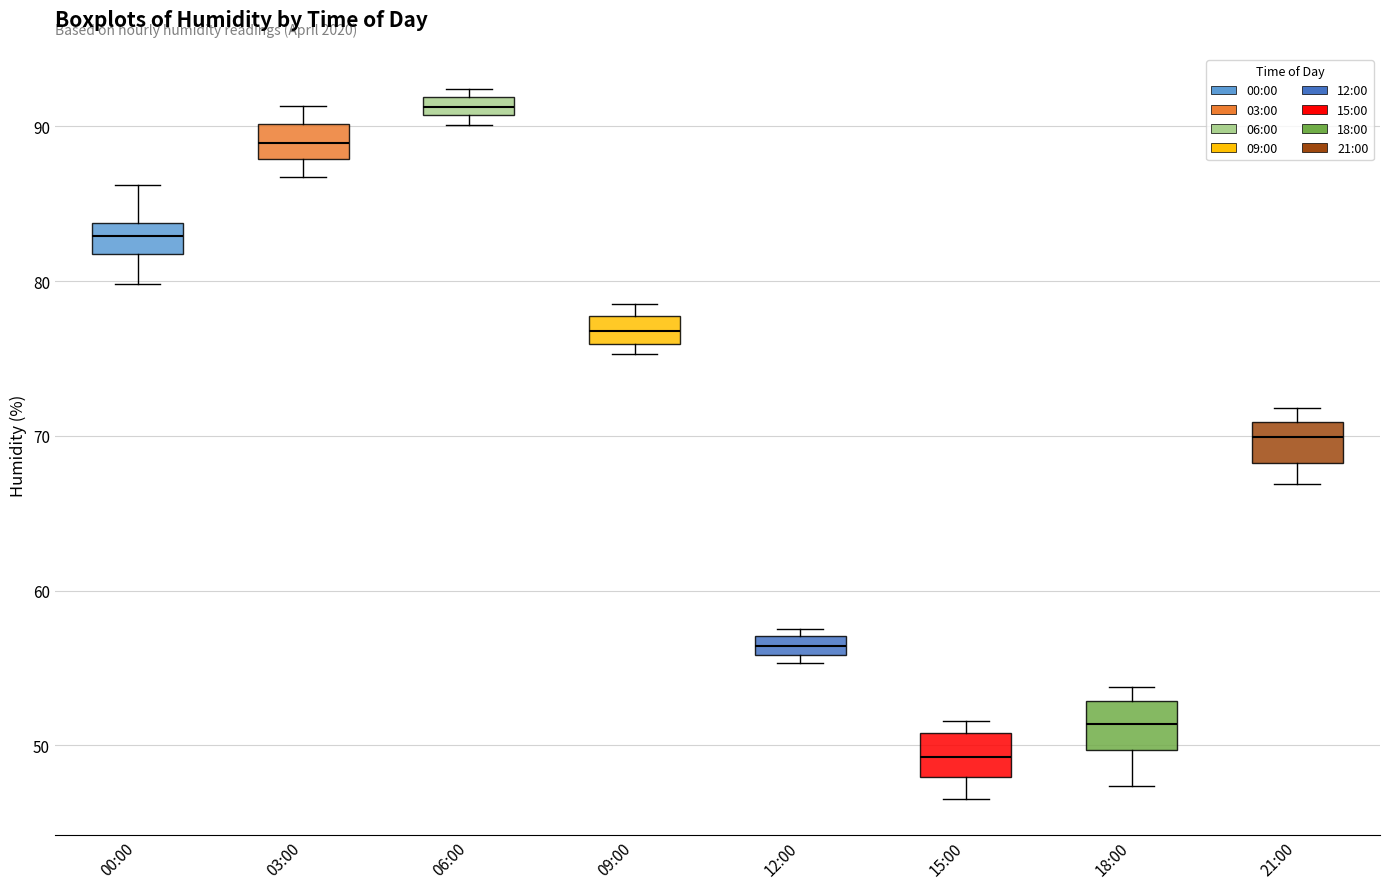

Where is the lower edge of the box for 06:00 on the y-axis? The values are not printed on the chart, so give them approximately, as read against the axis.

91